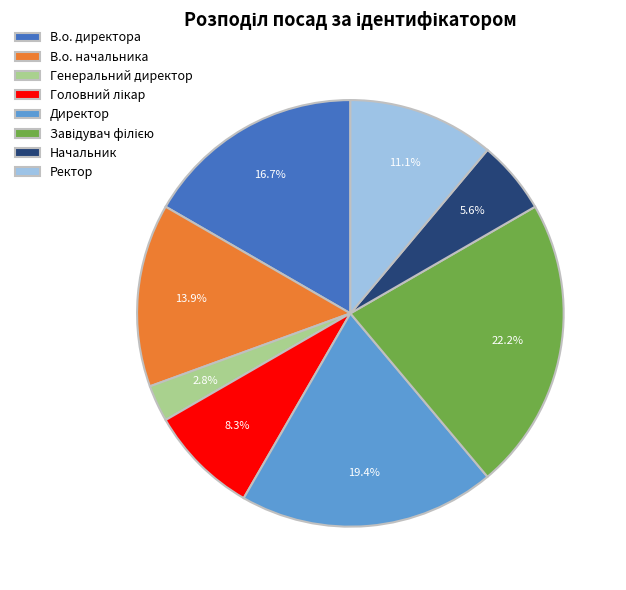

Is there a majority slice in this chart?

No